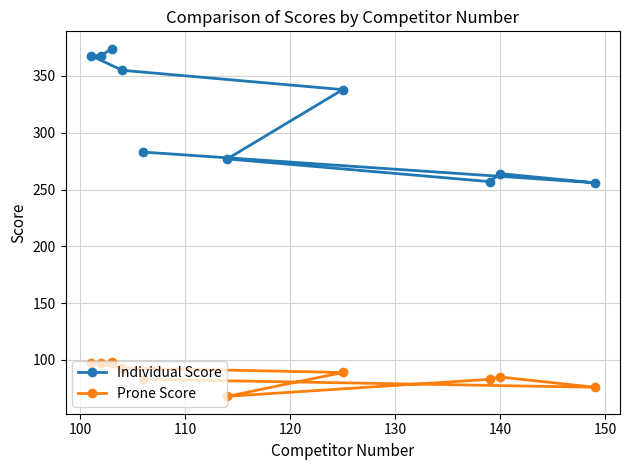

Which series has the largest range (max minus min)?

Individual Score